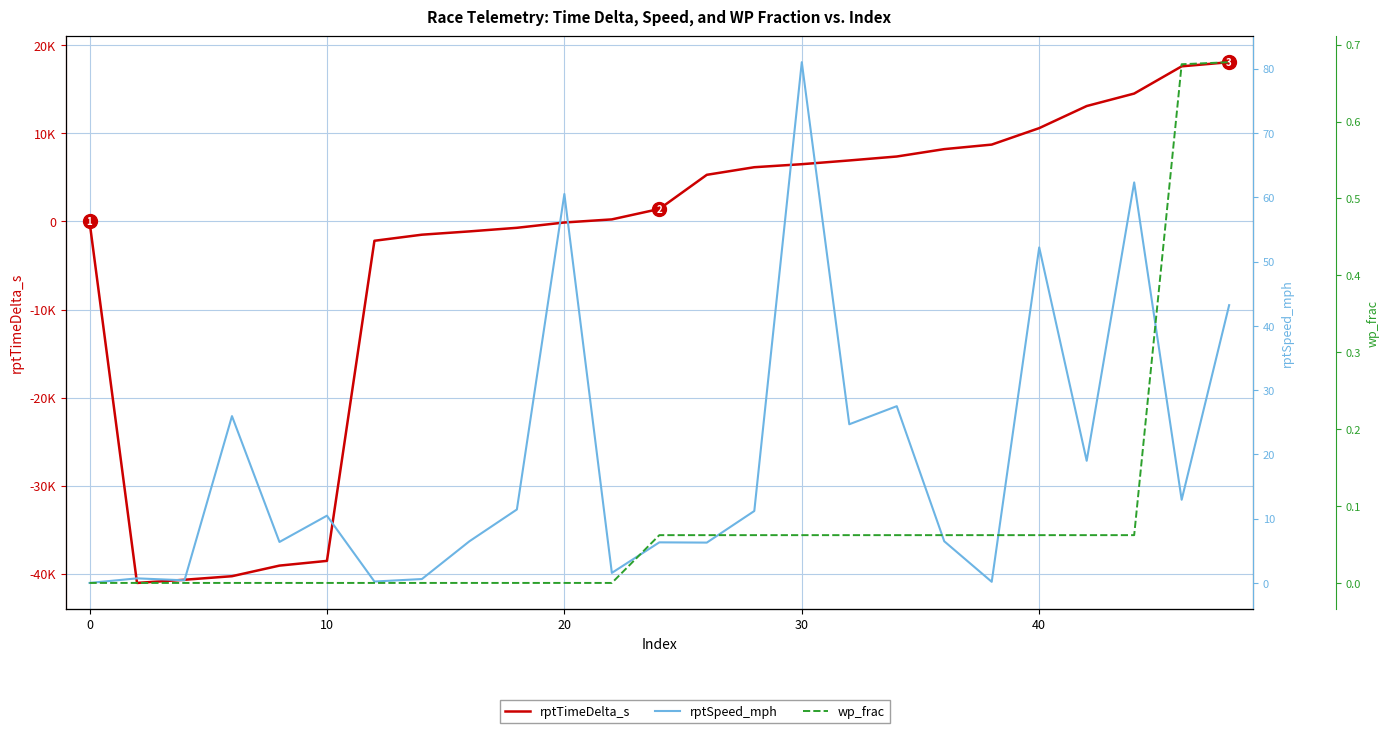

At how many categories does at least one series exceed -4701?

25